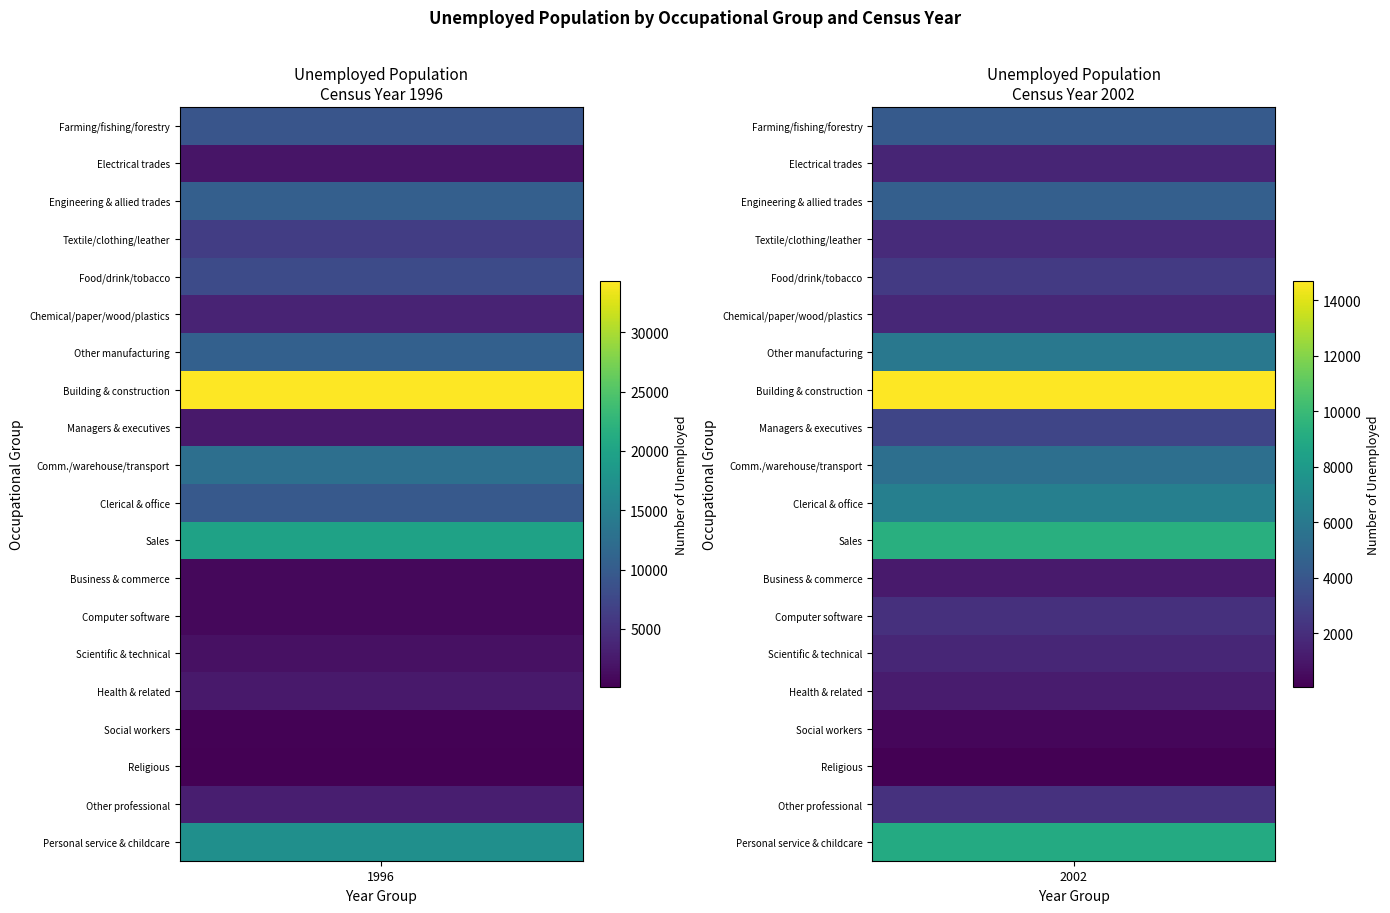

What is the maximum value for Building and construction workers?

34325